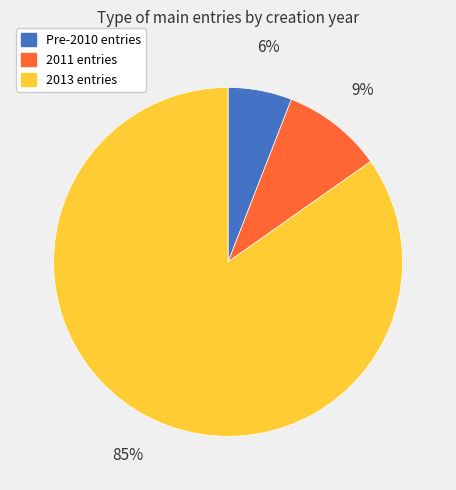

Count the number of slices in the pie.

3